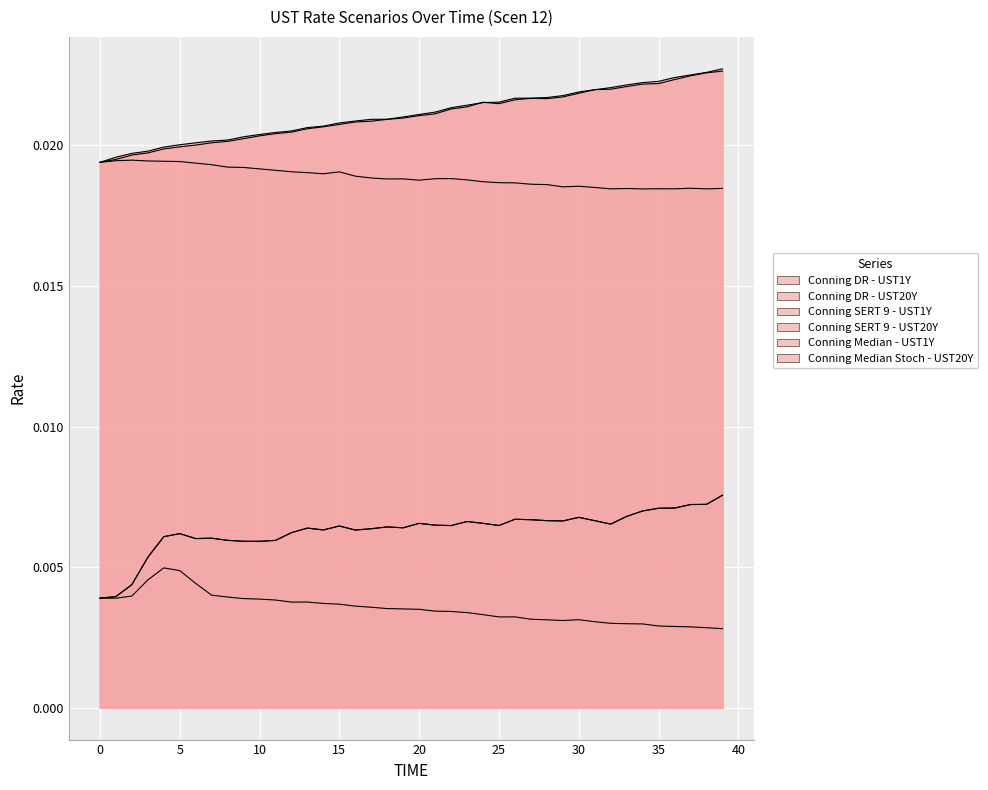

How many series are shown in this chart?

6